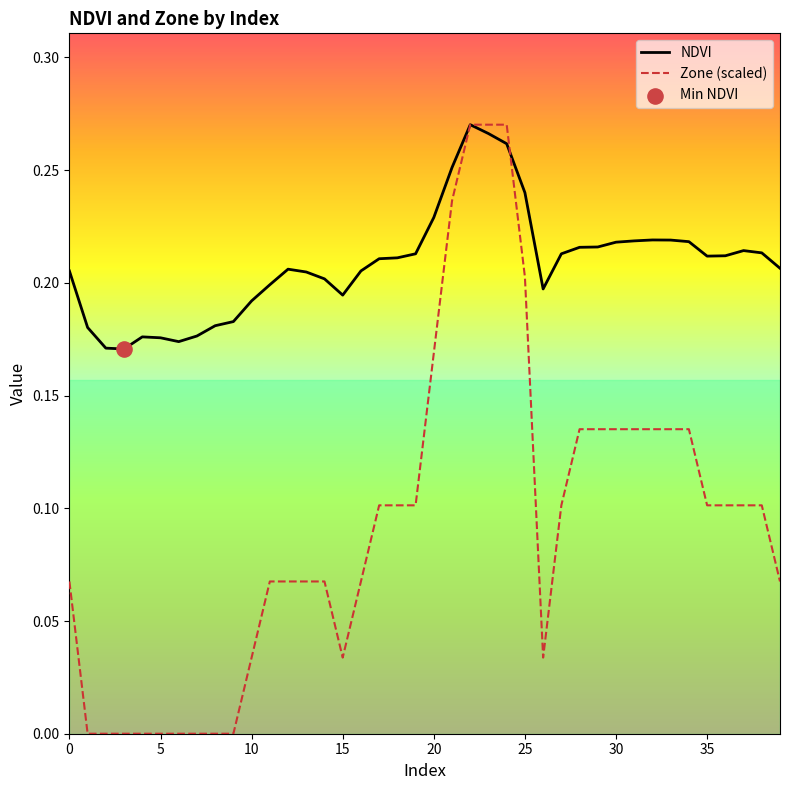

Which series contains the highest Y value?

NDVI